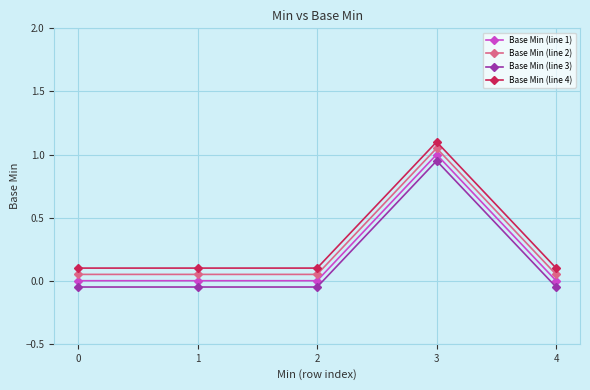

True or false: Base Min (line 3) and Base Min (line 4) intersect in this chart.

False